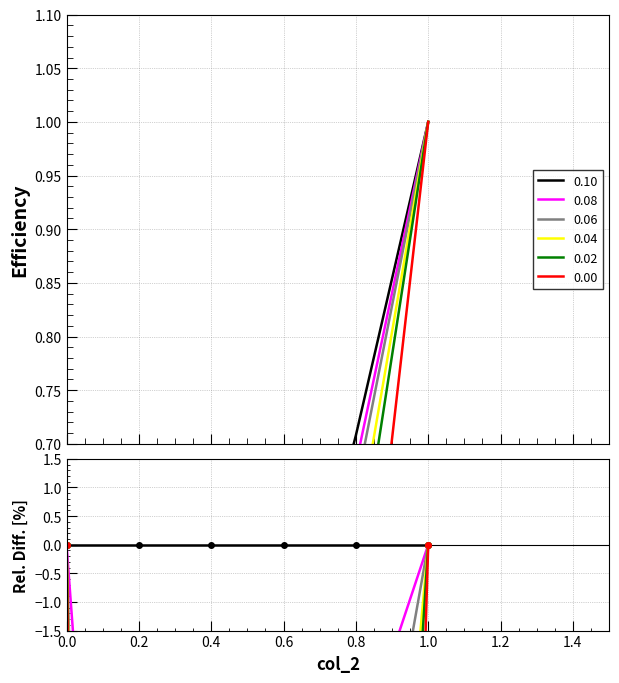

True or false: 0.08 and 0.06 intersect in this chart.

False